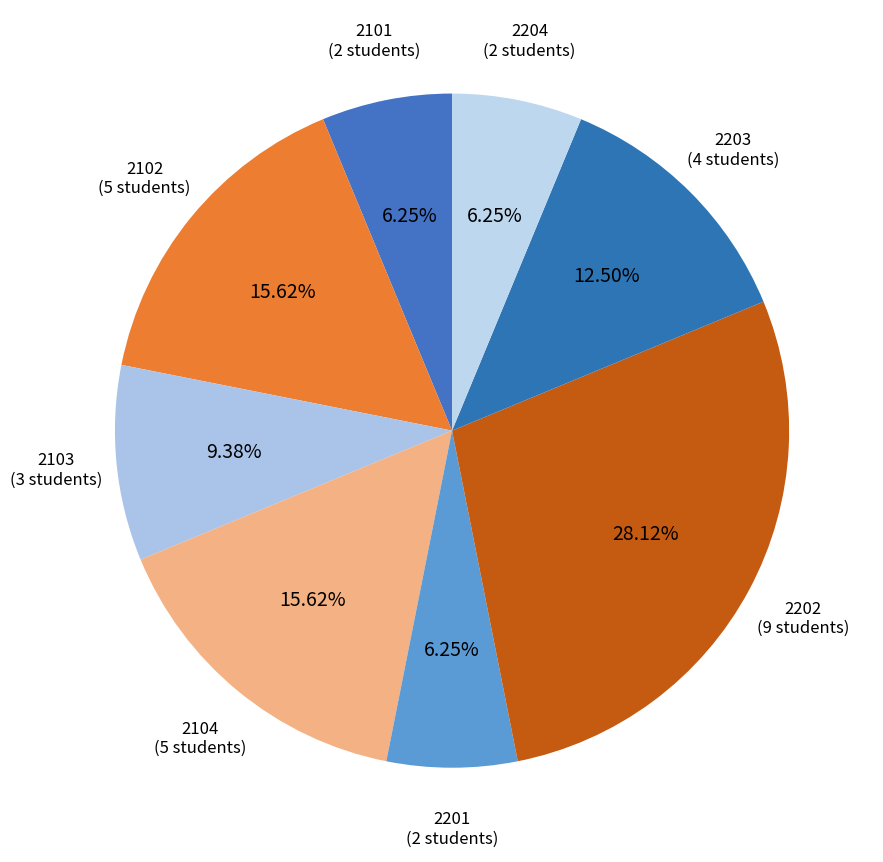

Is there any slice that represents more than half of the pie?

No